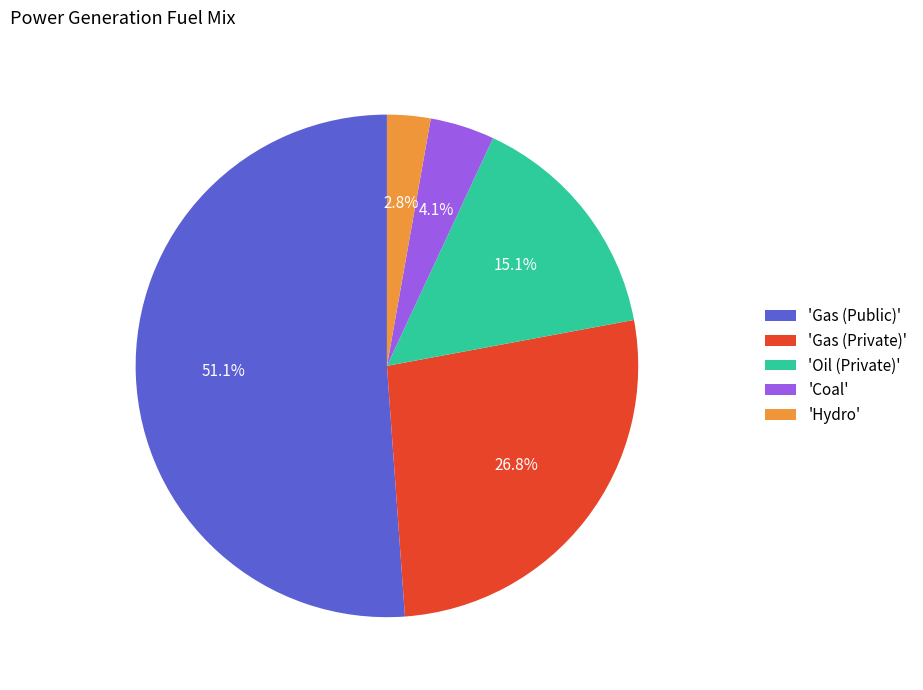

Which slice represents more than half of the pie?

'Gas (Public)'